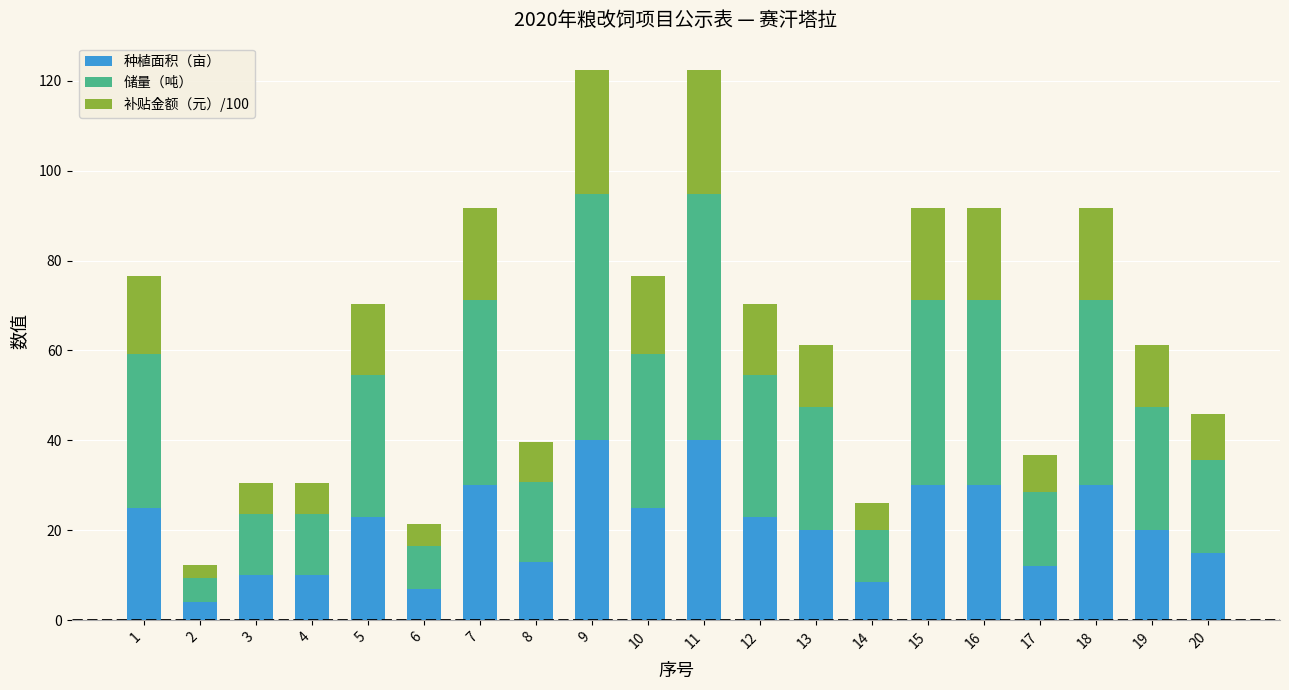

What is the lowest value of the 种植面积（亩） series?

4.0